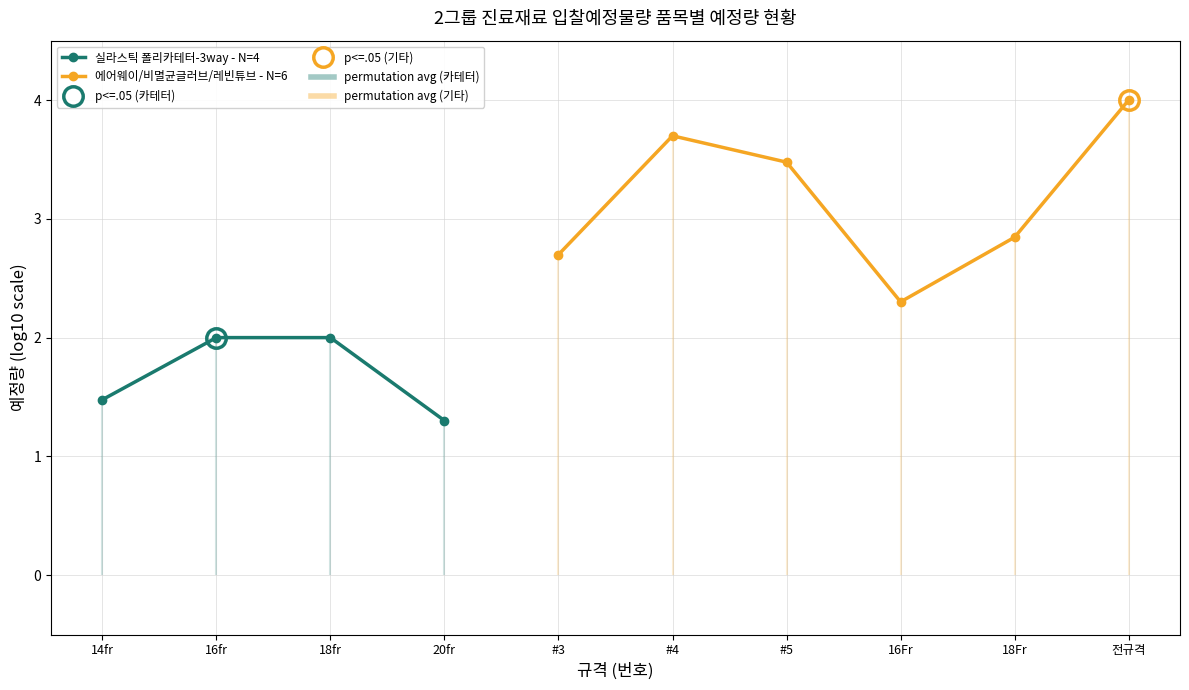

What is the greatest value displayed?

2.0